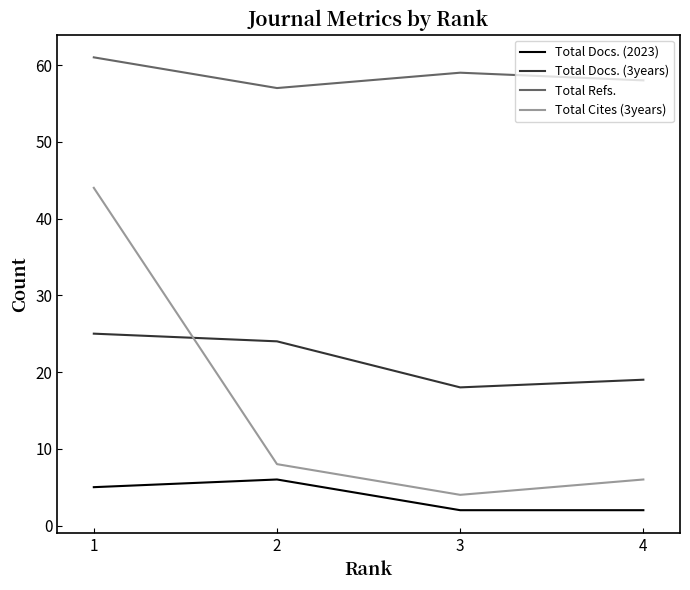

At how many categories does at least one series exceed 3?

4